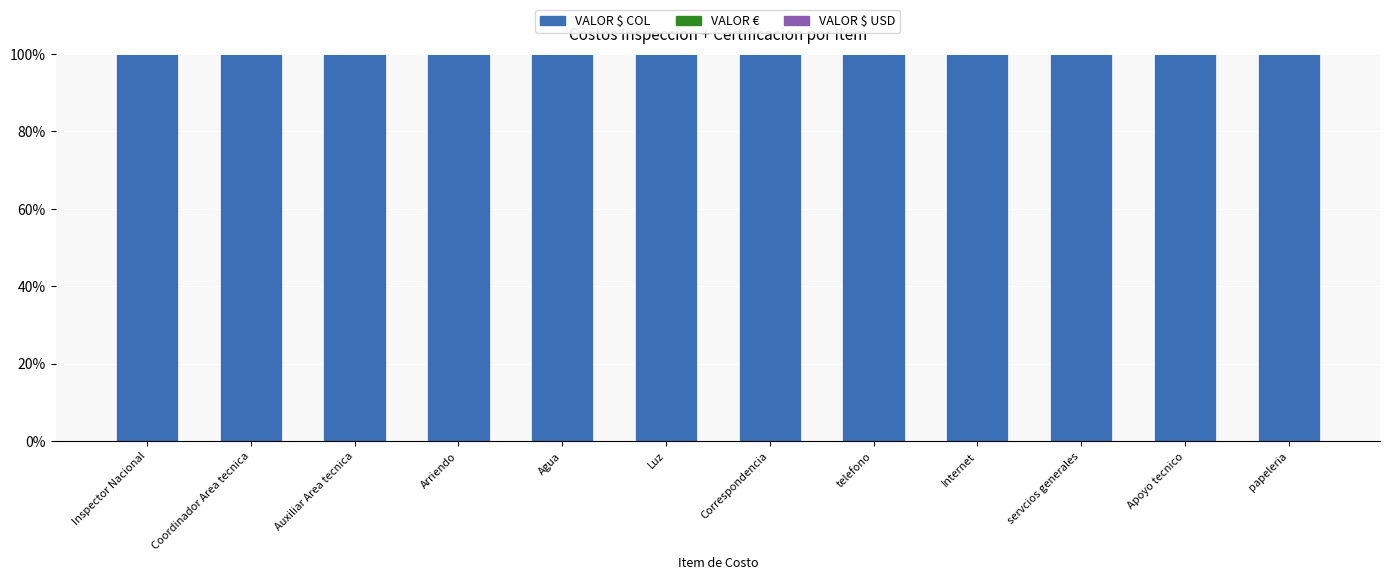

The VALOR $ COL series shows 165.5 at Coordinador Area tecnica. True or false?

False